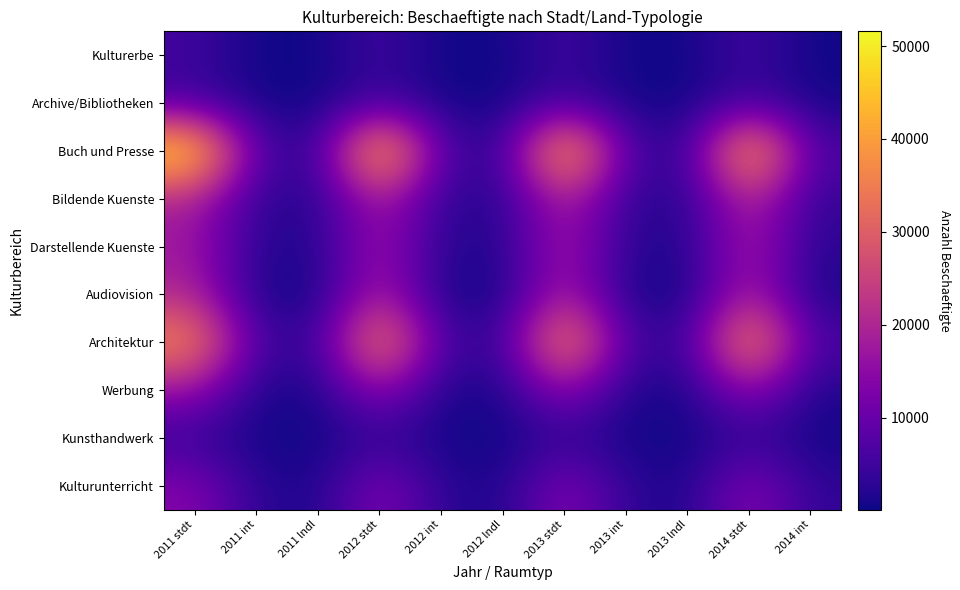

Rank the series at 2013 stdt from lowest to highest value.

Kunsthandwerk, Archive/Bibliotheken, Kulturerbe, Kulturunterricht, Werbung, Darstellende Kuenste, Audiovision, Bildende Kuenste, Architektur, Buch und Presse